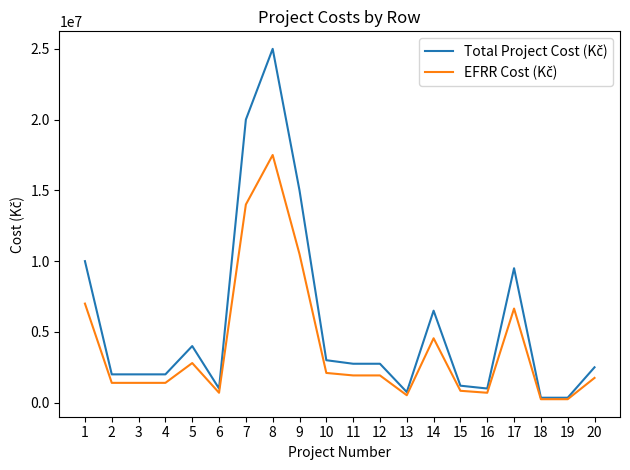

What is the spread (max minus min) of values at 3?

600000